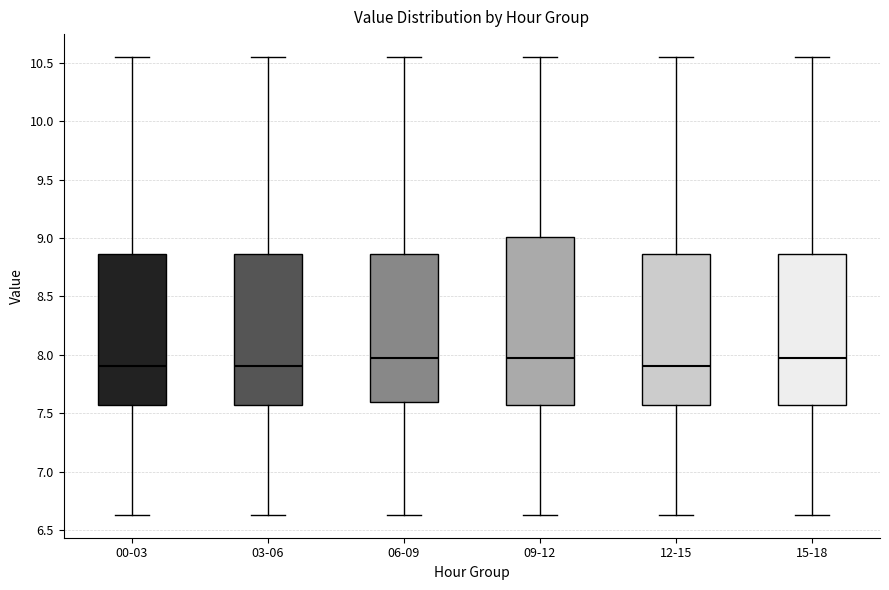

Reading left to right, transcribe this box plot: for each box, give where its median line is, the range the box spans, and where its two whiskers end, as read against the y-axis. The values are not printed on the chart, so give them approximately, as read against the axis.

00-03: median 7.90, box 7.55 to 8.85, whiskers 6.65 to 10.55
03-06: median 7.90, box 7.55 to 8.85, whiskers 6.65 to 10.55
06-09: median 8.00, box 7.60 to 8.85, whiskers 6.65 to 10.55
09-12: median 8.00, box 7.55 to 9.00, whiskers 6.65 to 10.55
12-15: median 7.90, box 7.55 to 8.85, whiskers 6.65 to 10.55
15-18: median 8.00, box 7.55 to 8.85, whiskers 6.65 to 10.55